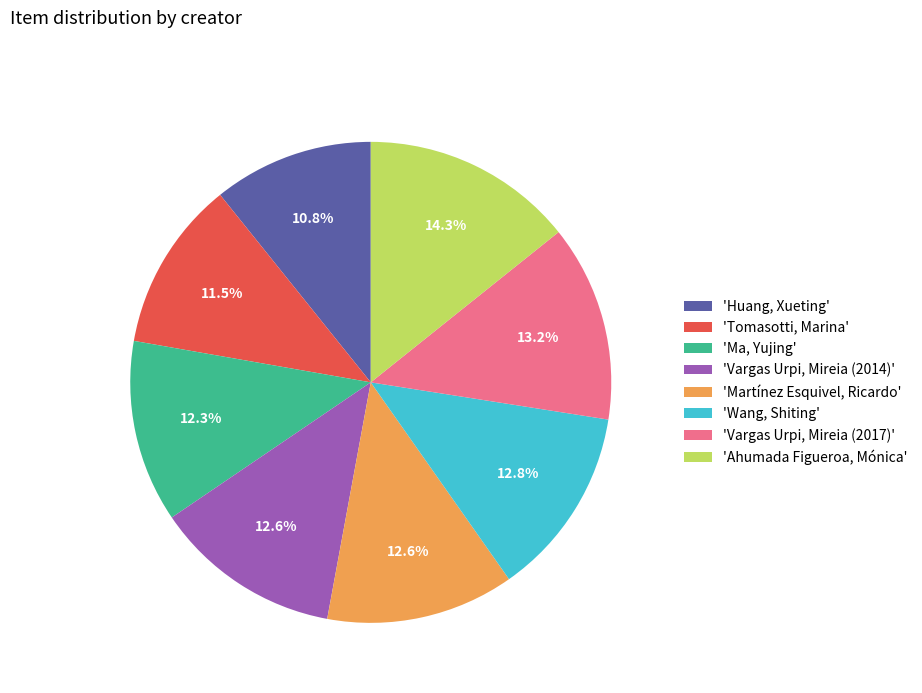

Combined, do 'Tomasotti, Marina' and 'Martínez Esquivel, Ricardo' account for over 50%?

No